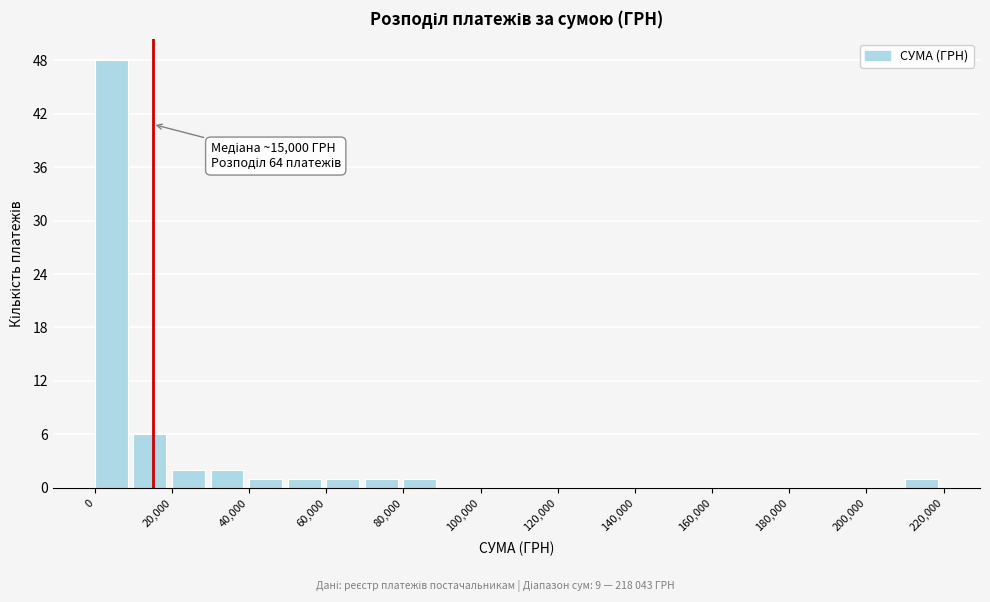

Which range on the x-axis has the tallest bar?

0 to 10000